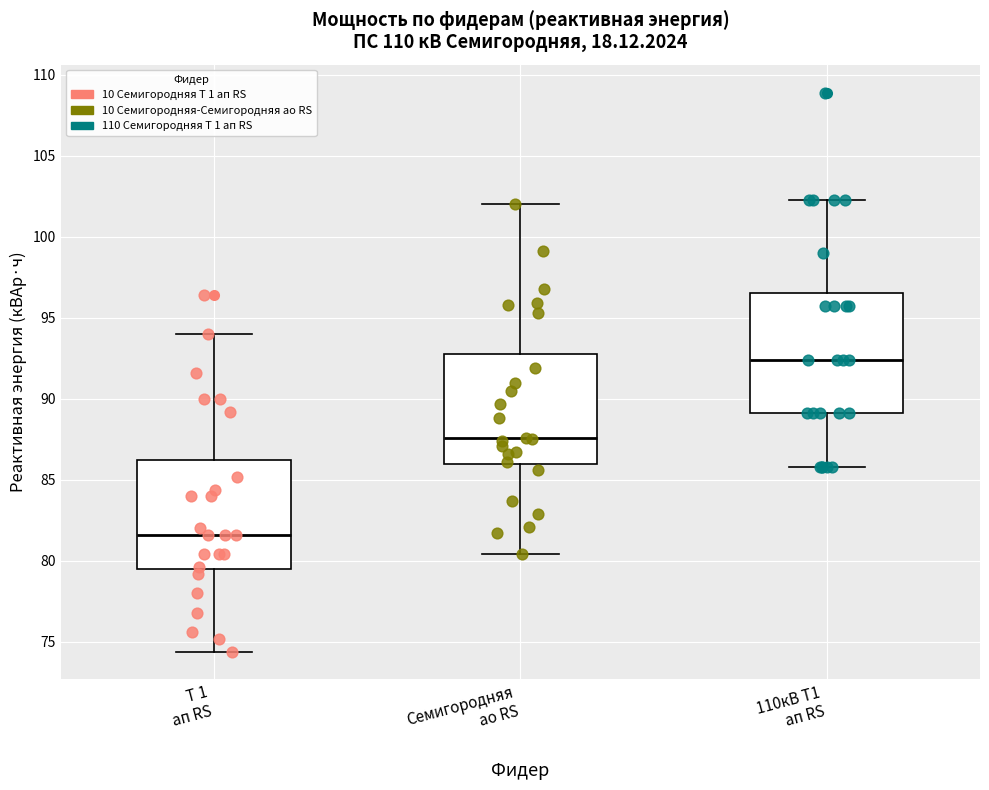

Reading left to right, read every box against the y-axis: the position of its median line, the range the box covers, and the ends of its whiskers. The values are not printed on the chart, so give them approximately, as read against the axis.

Т 1 ап RS: median 81.5, box 79.5 to 86.0, whiskers 74.5 to 94.0
Семигородняя ао RS: median 87.5, box 86.0 to 93.0, whiskers 80.5 to 102.0
110кВ Т1 ап RS: median 92.5, box 89.0 to 96.5, whiskers 86.0 to 102.5